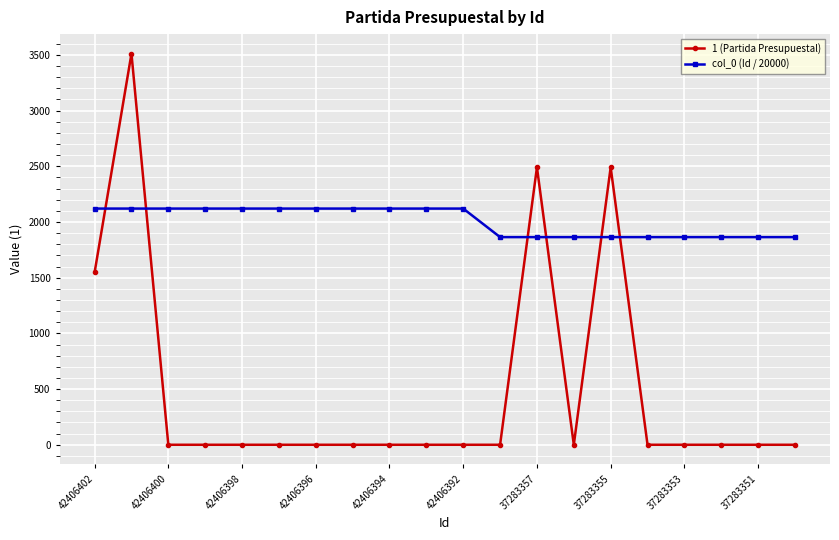

Which series has the largest total across all categories?

col_0 (Id / 20000)